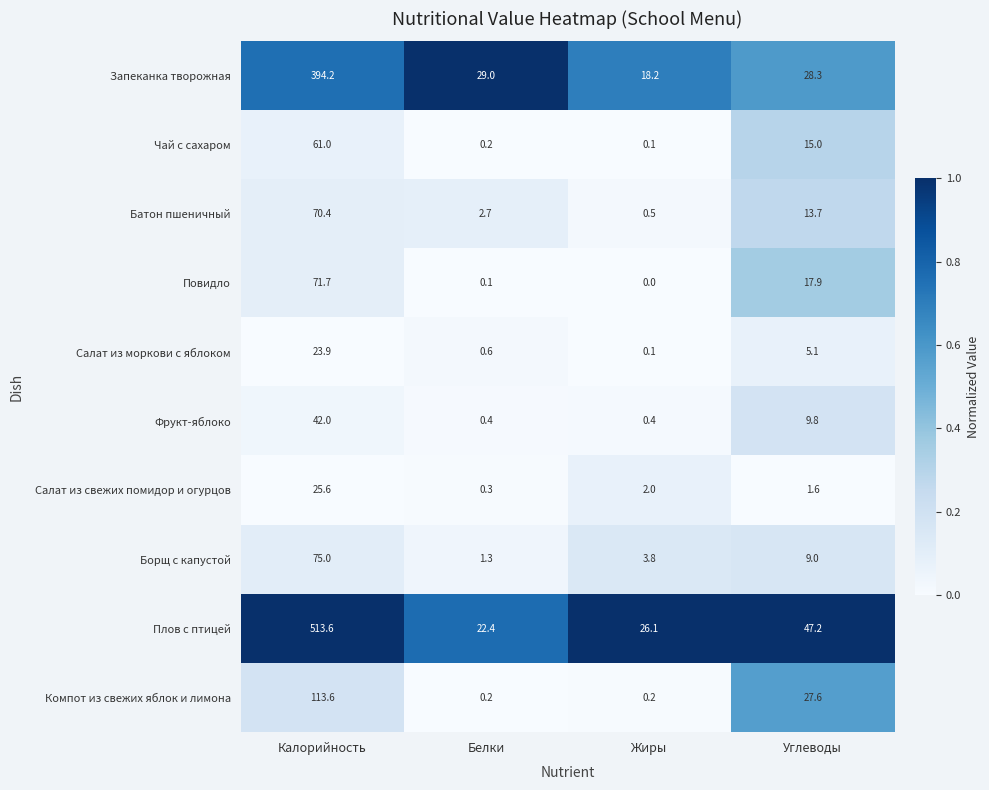

At Углеводы, list the series in order from smallest to largest.

Салат из свежих помидор и огурцов, Салат из моркови с яблоком, Борщ с капустой, Фрукт-яблоко, Батон пшеничный, Чай с сахаром, Повидло, Компот из свежих яблок и лимона, Запеканка творожная, Плов с птицей